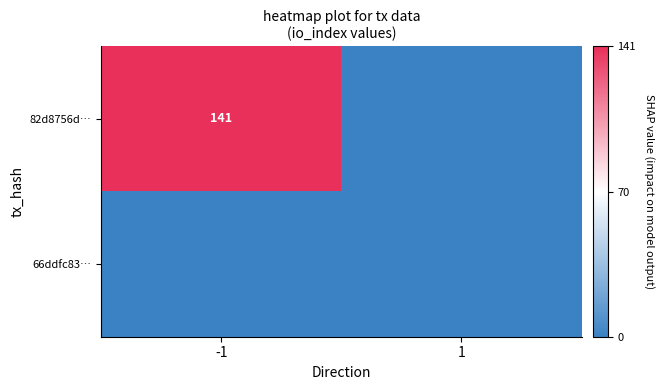

What is the spread (max minus min) of values at -1?

141